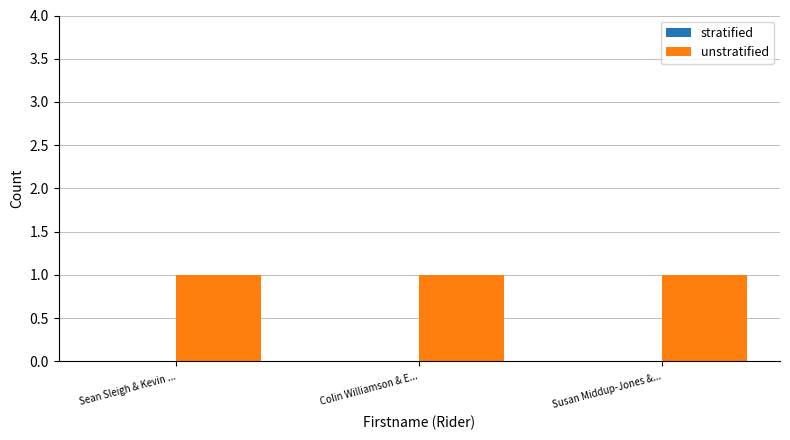

Which series changed the most between Sean Sleigh & Kevin ... and Susan Middup-Jones &...?

stratified